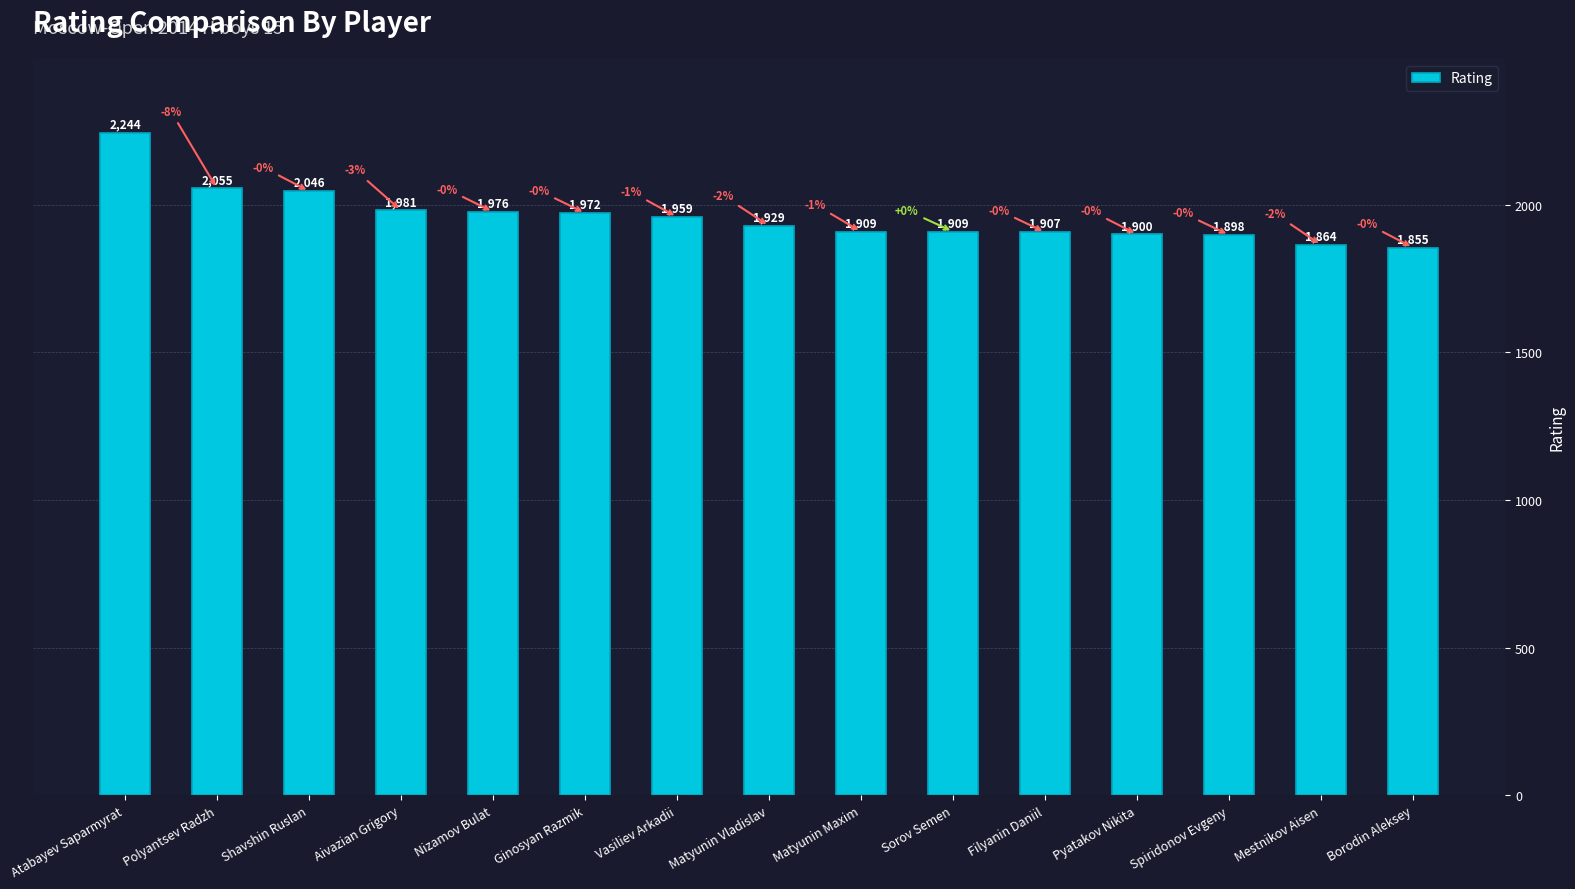

Are the bars grouped side by side (vs. stacked)?

No